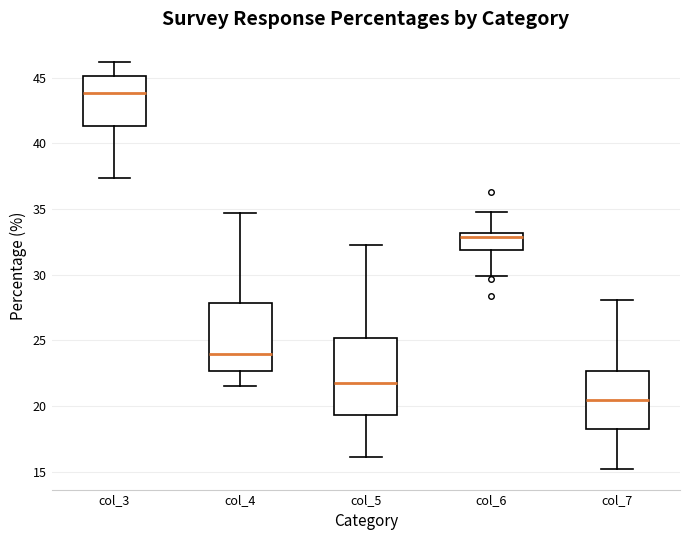

Where is the lower edge of the box for col_6 on the y-axis? The values are not printed on the chart, so give them approximately, as read against the axis.

32.0